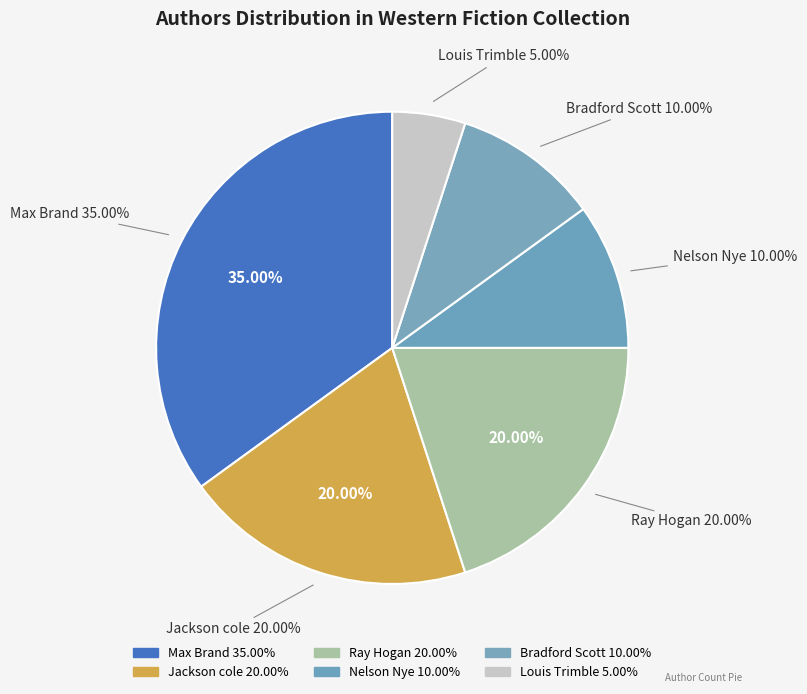

The Louis Trimble slice represents 15% of the pie. True or false?

False